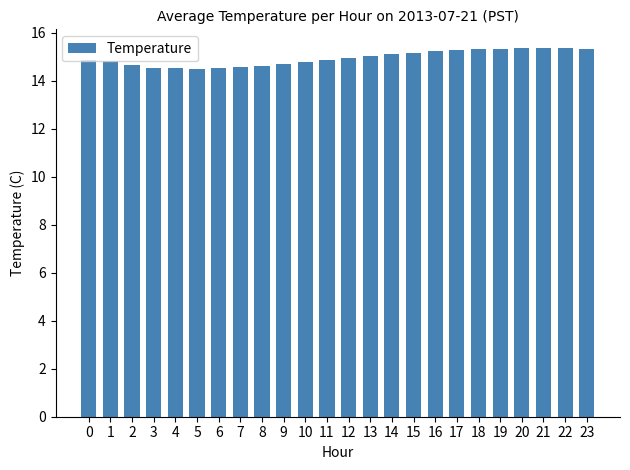

What is the value of the 9th bar from the left?

14.6